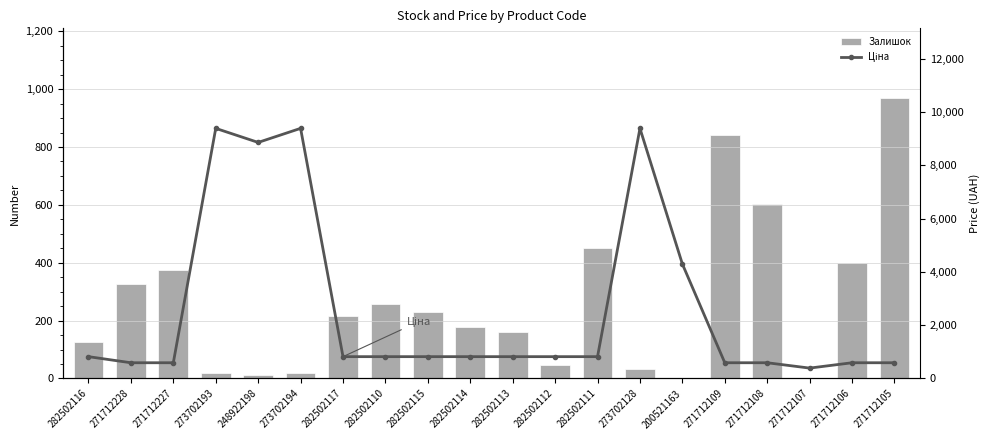

Is it true that Ціна equals 589.9 at 271712109?

True